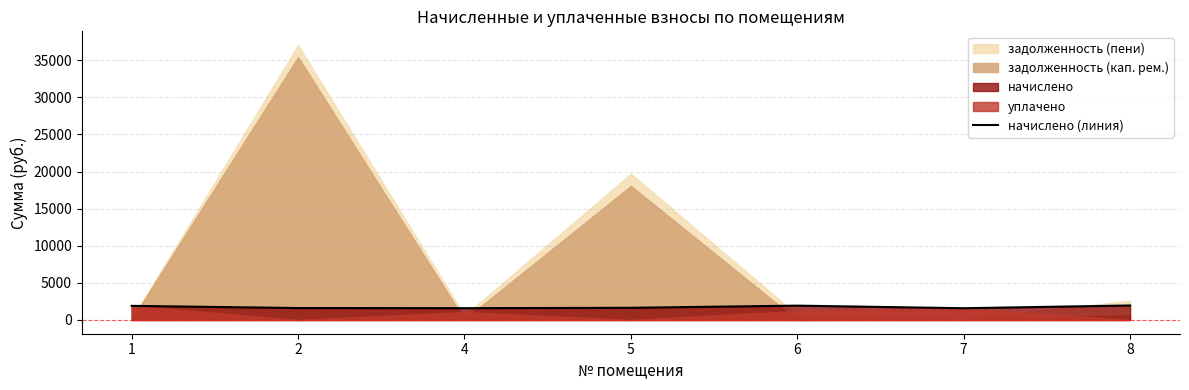

How many lines are shown in the chart?

1